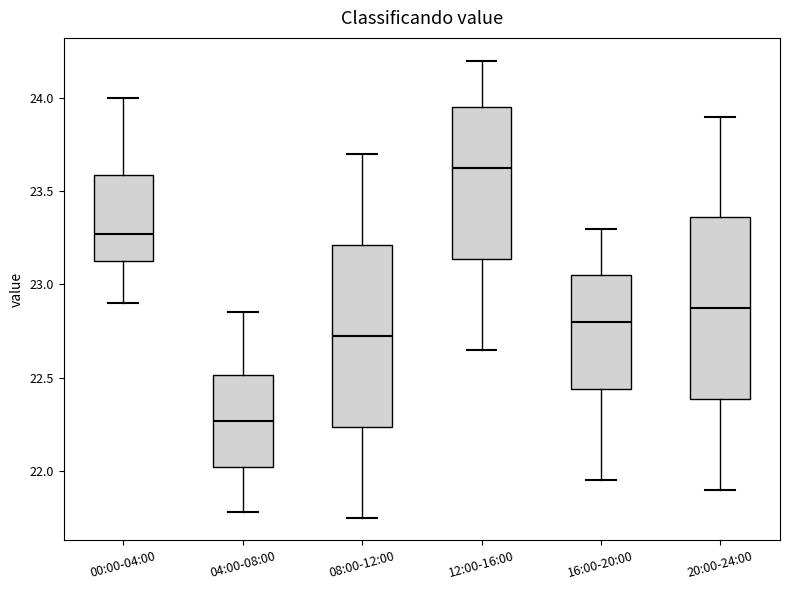

Which box has the highest median line?

12:00-16:00